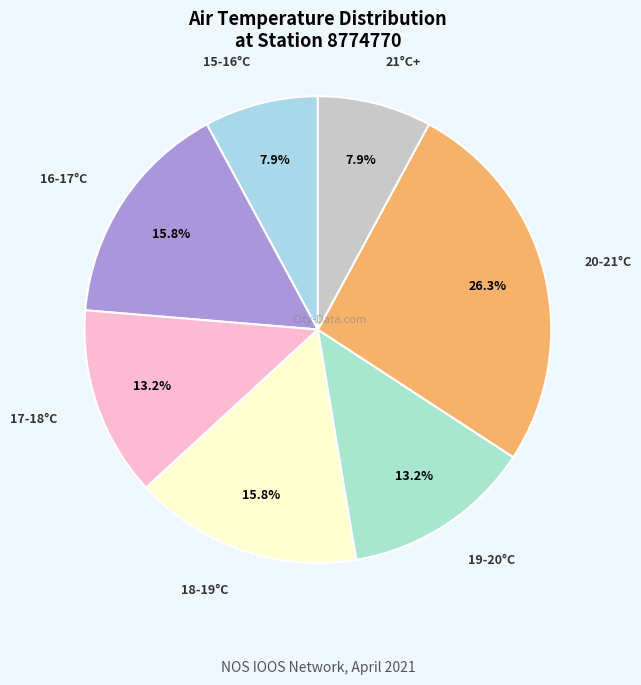

What portion of the pie excludes 21°C+?

92.1%